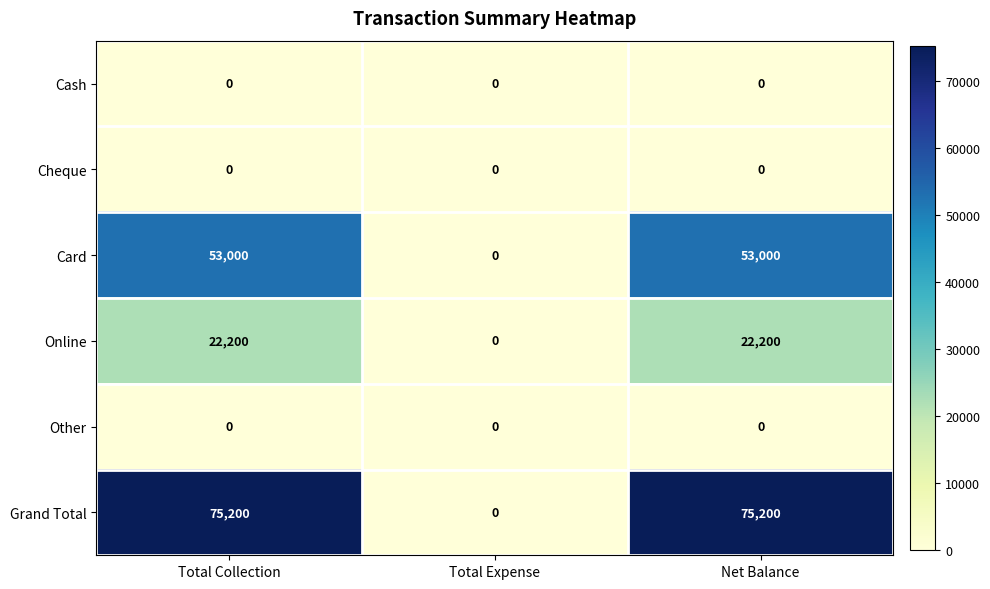

Reading left to right, list all the values displayed in this chart.

Cash: 0	0	0
Cheque: 0	0	0
Card: 53000	0	53000
Online: 22200	0	22200
Other: 0	0	0
Grand Total: 75200	0	75200